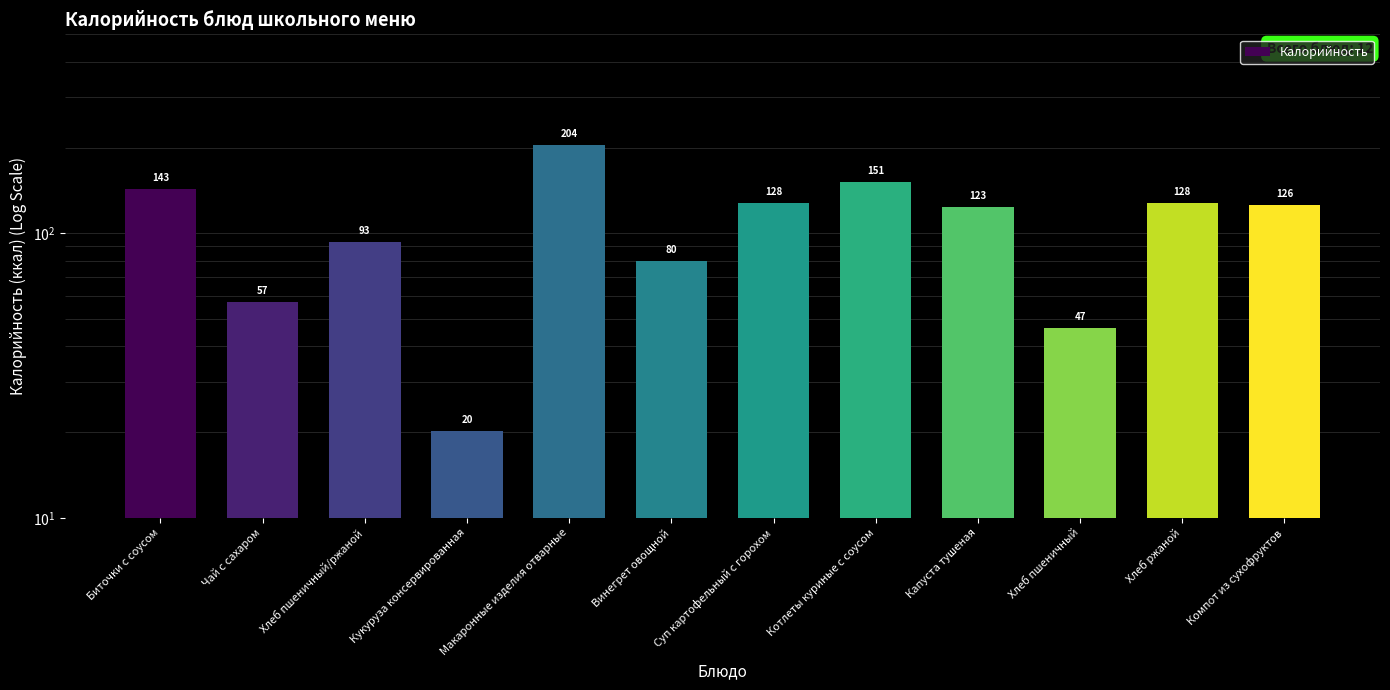

What value does the data have at Макаронные изделия отварные?

203.8